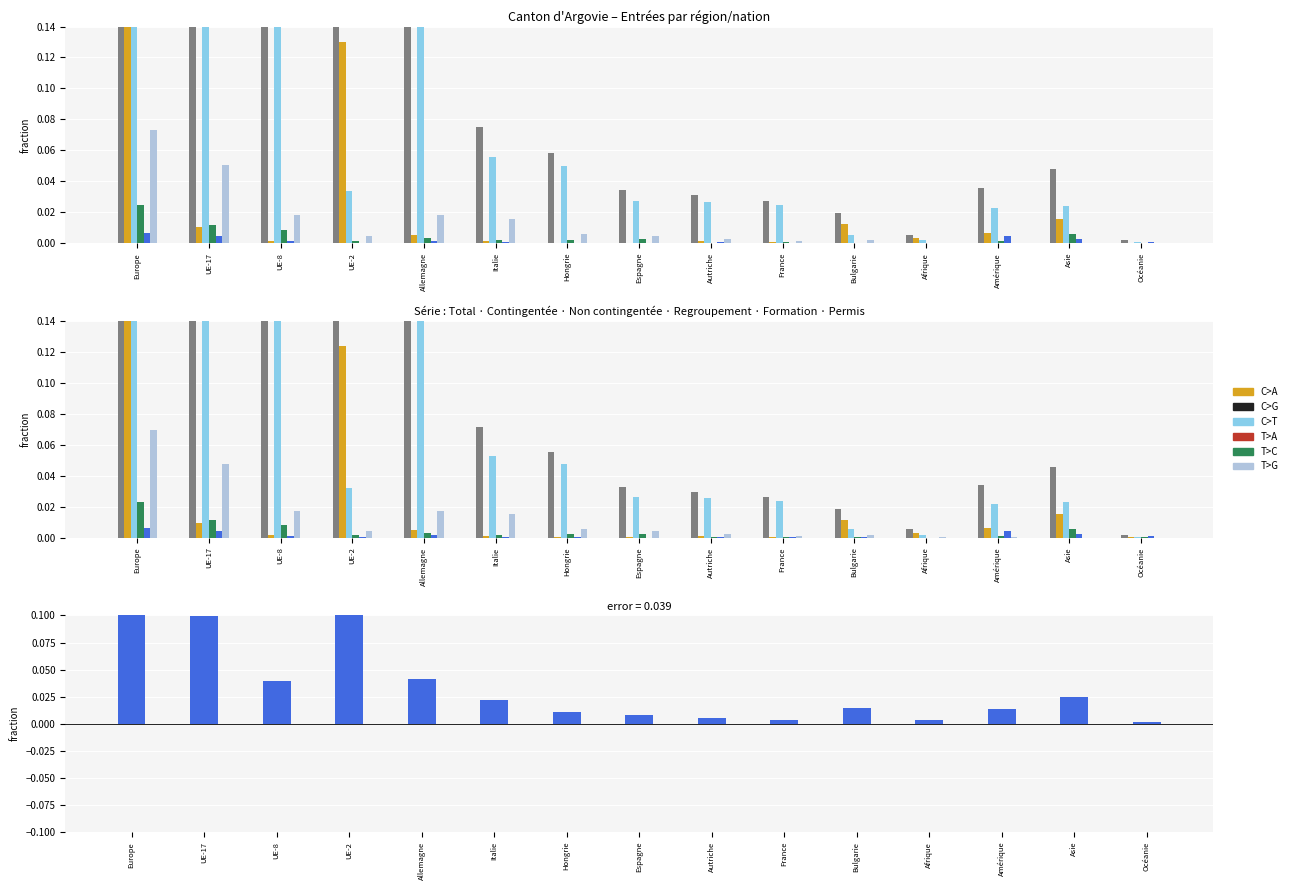

Reading right to left, what are all the values shown in this chart?

Total Entrées: Océanie=0.0	Asie=0.0	Amérique=0.0	Afrique=0.0	Bulgarie=0.0	France=0.0	Autriche=0.0	Espagne=0.0	Hongrie=0.1	Italie=0.1	Allemagne=0.3	UE-2=0.2	UE-8=0.2	UE-17=0.5	Europe=1.0
Activité contingentée: Océanie=0.0	Asie=0.0	Amérique=0.0	Afrique=0.0	Bulgarie=0.0	France=0.0	Autriche=0.0	Espagne=0.0	Hongrie=0.0	Italie=0.0	Allemagne=0.0	UE-2=0.1	UE-8=0.0	UE-17=0.0	Europe=0.1
Activité non contingentée: Océanie=0.0	Asie=0.0	Amérique=0.0	Afrique=0.0	Bulgarie=0.0	France=0.0	Autriche=0.0	Espagne=0.0	Hongrie=0.0	Italie=0.1	Allemagne=0.3	UE-2=0.0	UE-8=0.2	UE-17=0.5	Europe=0.7
Regroupement familial: Océanie=0.0	Asie=0.0	Amérique=0.0	Afrique=0.0	Bulgarie=0.0	France=0.0	Autriche=0.0	Espagne=0.0	Hongrie=0.0	Italie=0.0	Allemagne=0.0	UE-2=0.0	UE-8=0.0	UE-17=0.0	Europe=0.0
Formation: Océanie=0.0	Asie=0.0	Amérique=0.0	Afrique=0.0	Bulgarie=0.0	France=0.0	Autriche=0.0	Espagne=0.0	Hongrie=0.0	Italie=0.0	Allemagne=0.0	UE-2=0.0	UE-8=0.0	UE-17=0.0	Europe=0.0
Permis sans activité: Océanie=0.0	Asie=0.0	Amérique=0.0	Afrique=0.0	Bulgarie=0.0	France=0.0	Autriche=0.0	Espagne=0.0	Hongrie=0.0	Italie=0.0	Allemagne=0.0	UE-2=0.0	UE-8=0.0	UE-17=0.0	Europe=0.1